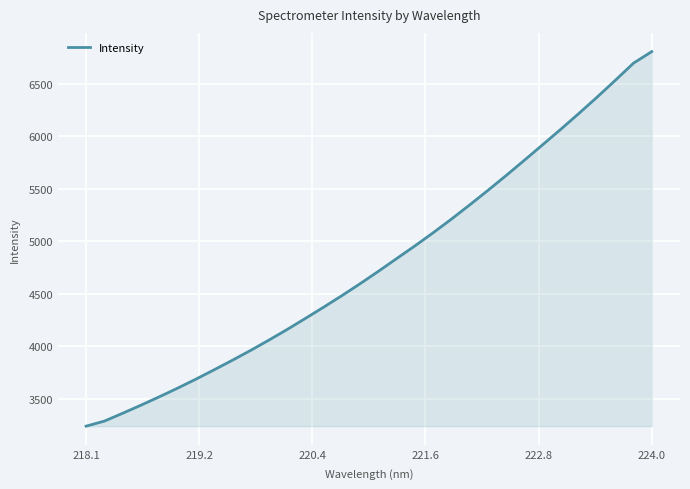

True or false: the data has more than 2 interior local peaks.

False